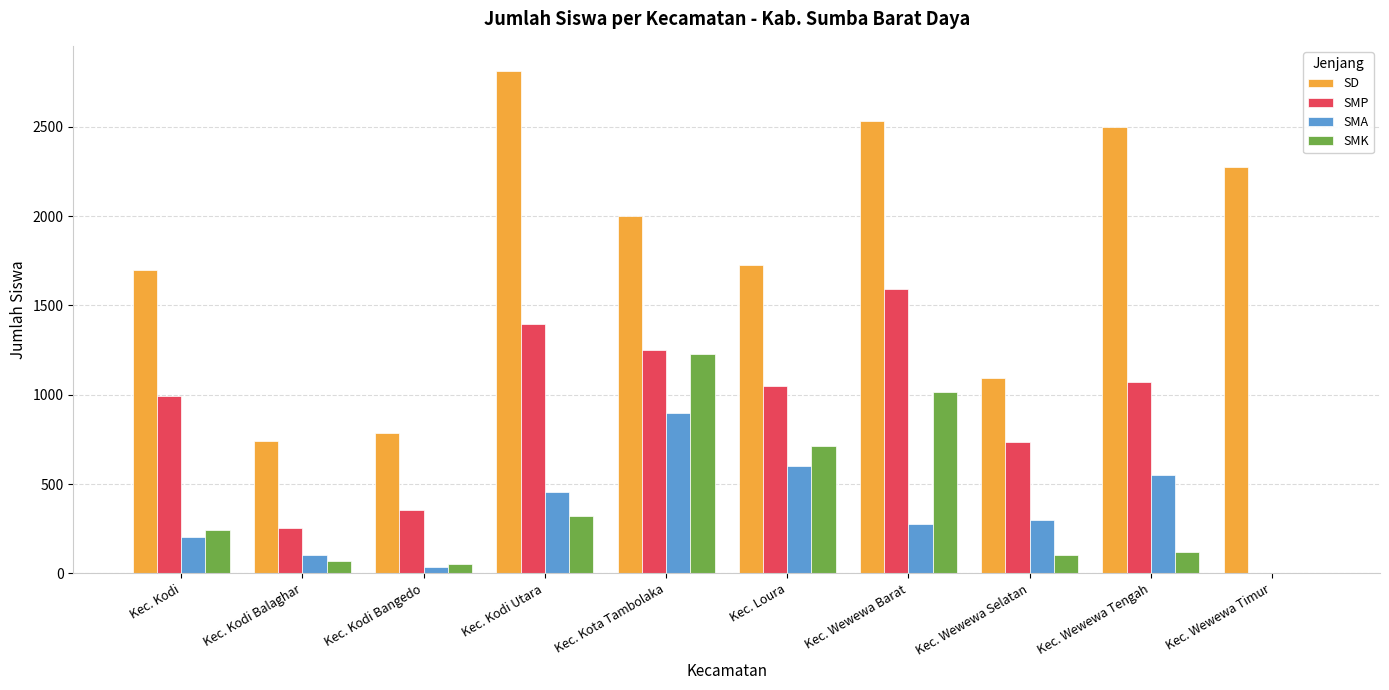

What is the sum of all SMP values?

8702